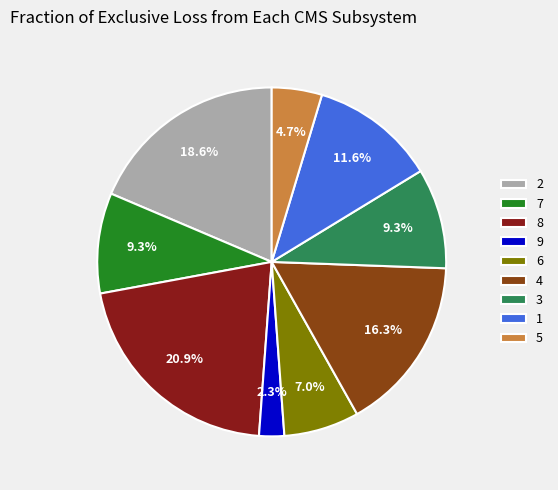

What is the smallest slice in the pie chart?

9